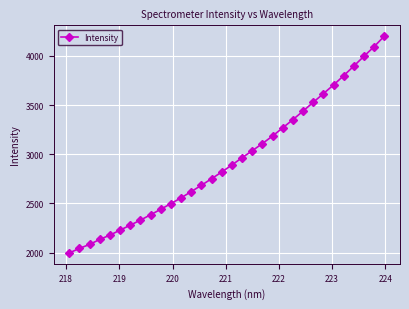

Does the chart display data point markers on the line(s)?

Yes